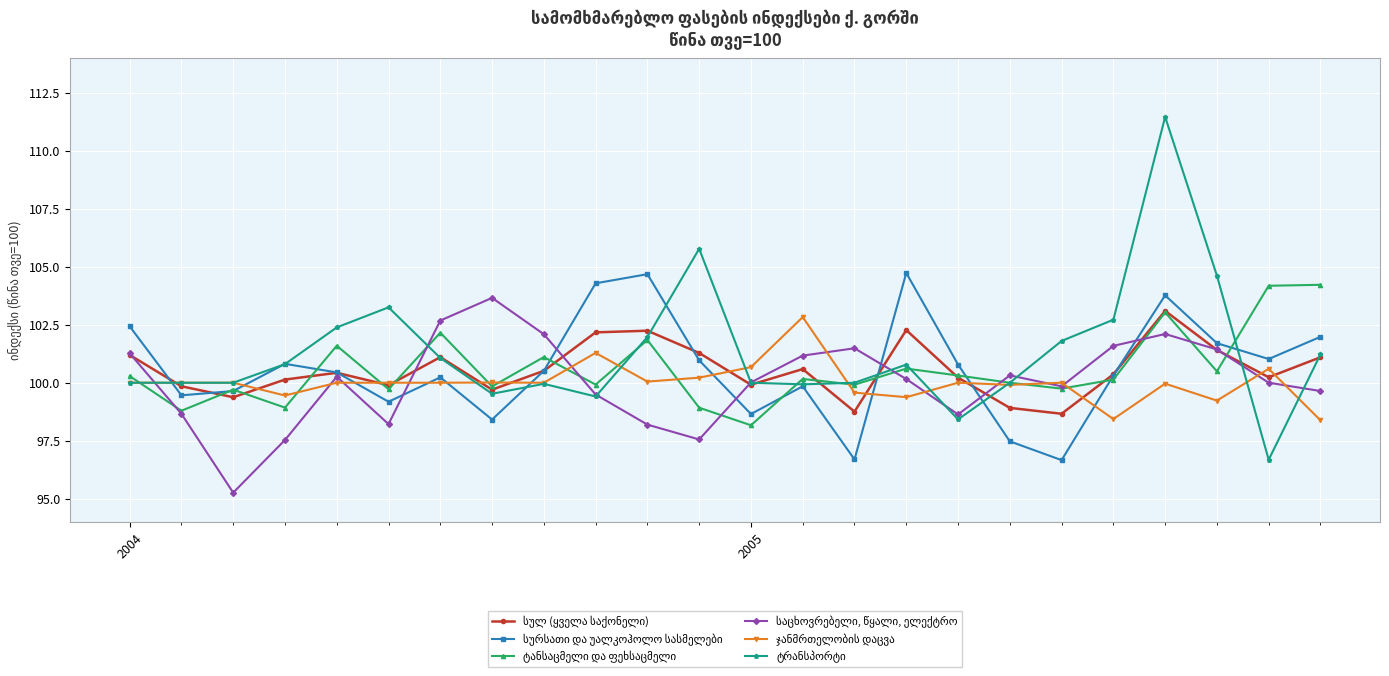

What is the smallest value displayed?

95.3